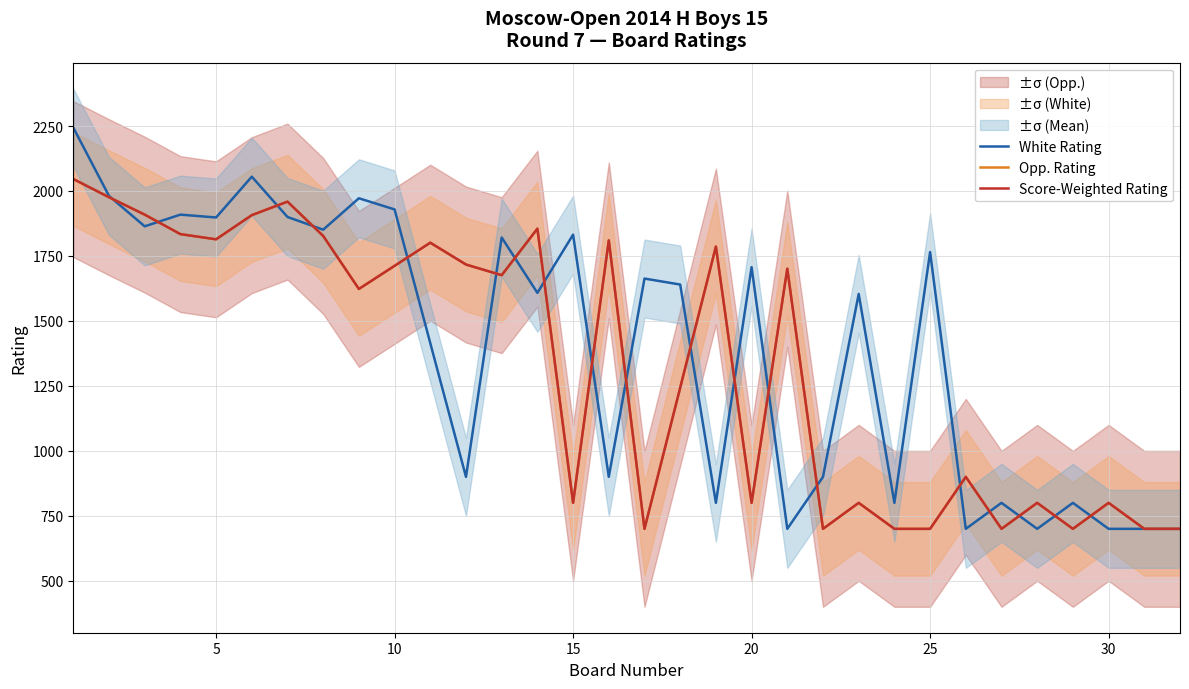

In Score-Weighted Rating, how many points are higher than both neighbors (excluding endpoints)?

10